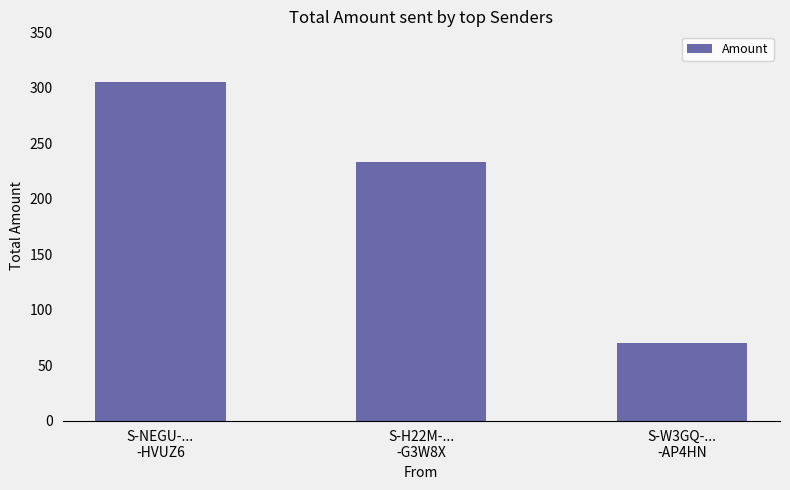

How many bars are there in total?

3